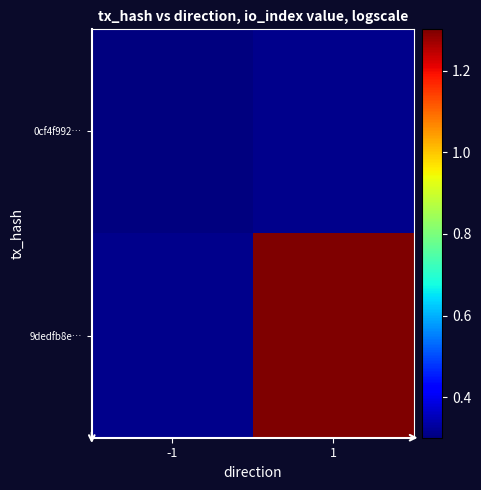

At which label is 0cf4f992… closest to 0?

-1